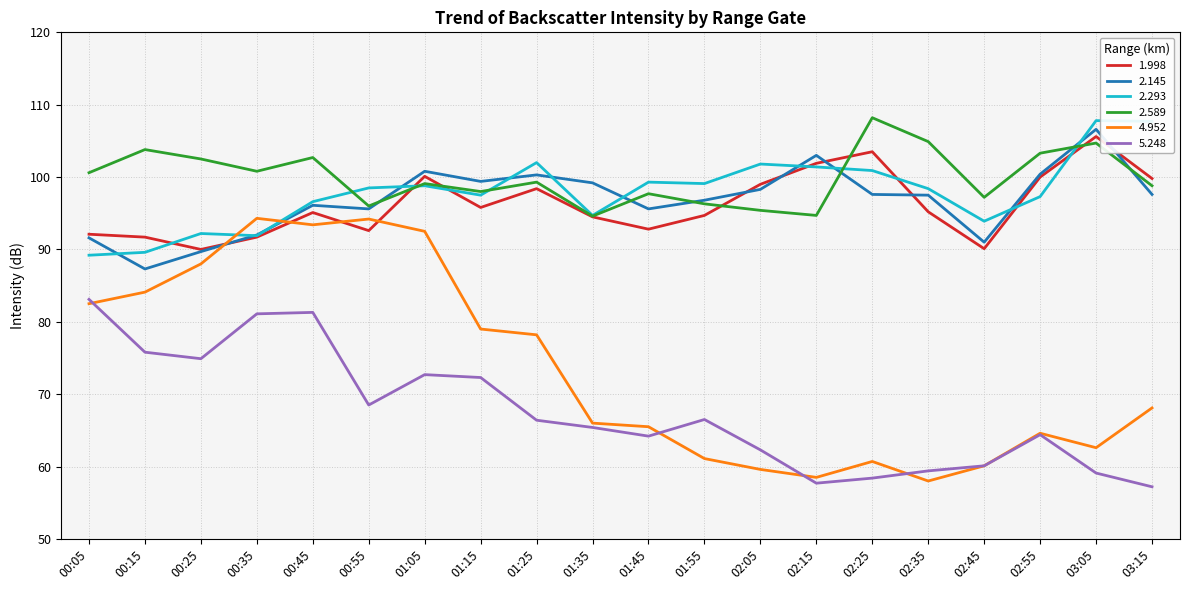

What is the sum of all 2.589 values?

1998.6